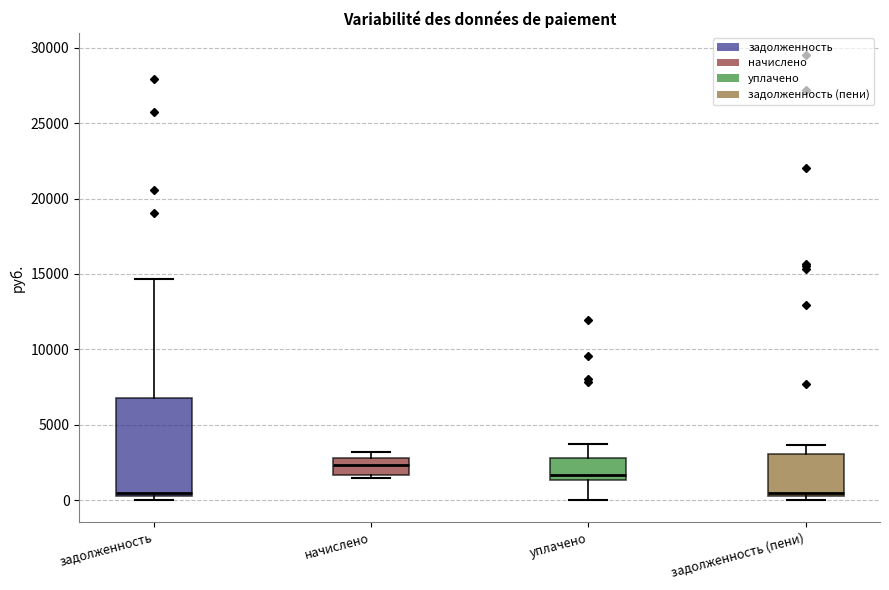

Where is the upper edge of the box for задолженность on the y-axis? The values are not printed on the chart, so give them approximately, as read against the axis.

6500